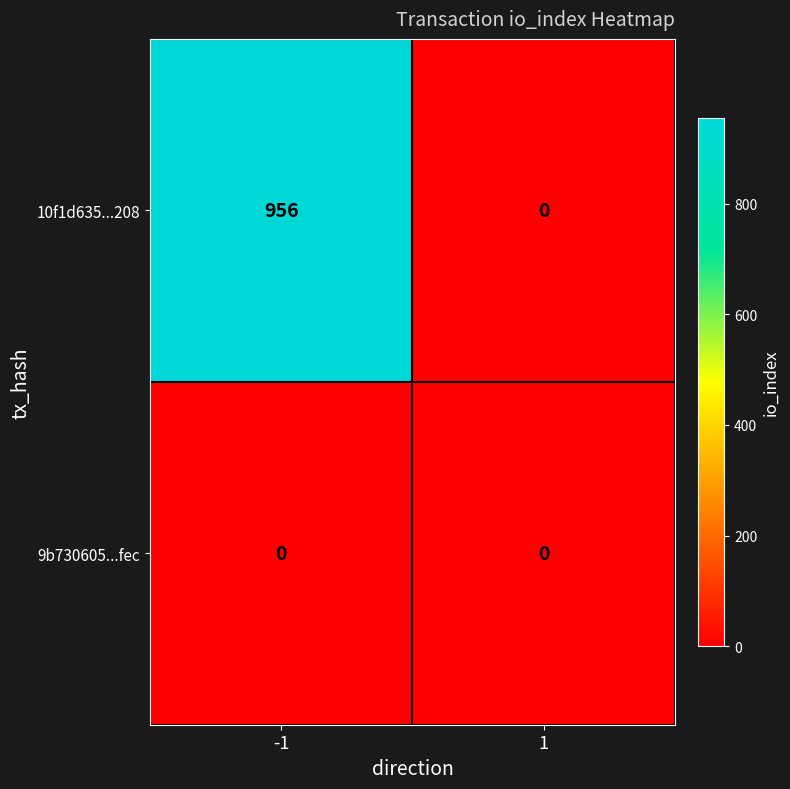

Reading left to right, transcribe all the data shown in this chart.

10f1d635...208: -1=956	1=0
9b730605...fec: -1=0	1=0